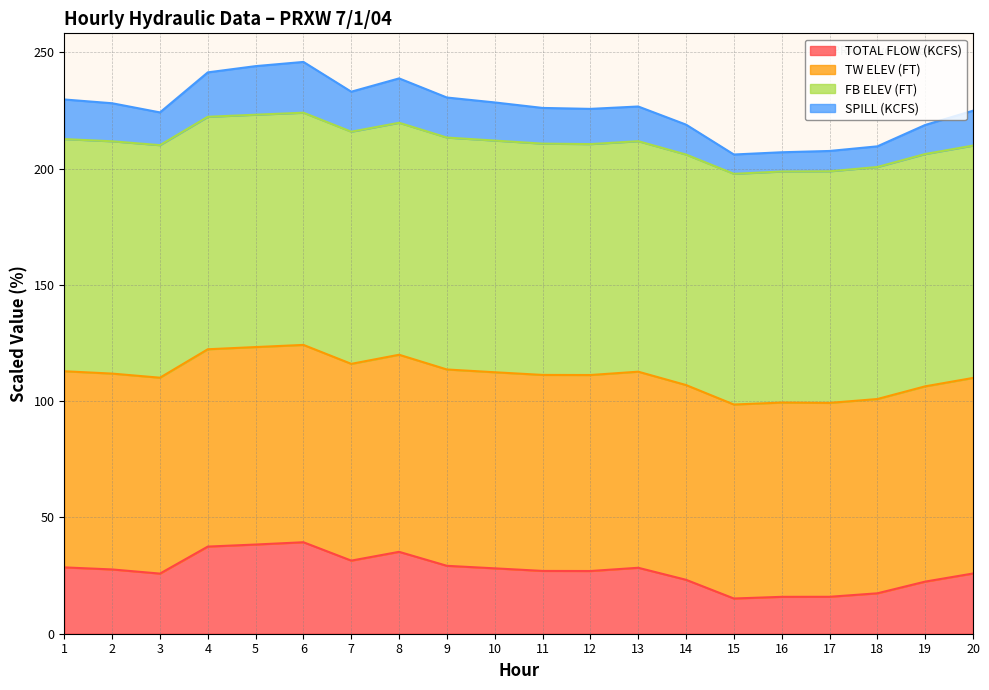

Which series has the largest range (max minus min)?

SPILL (KCFS)